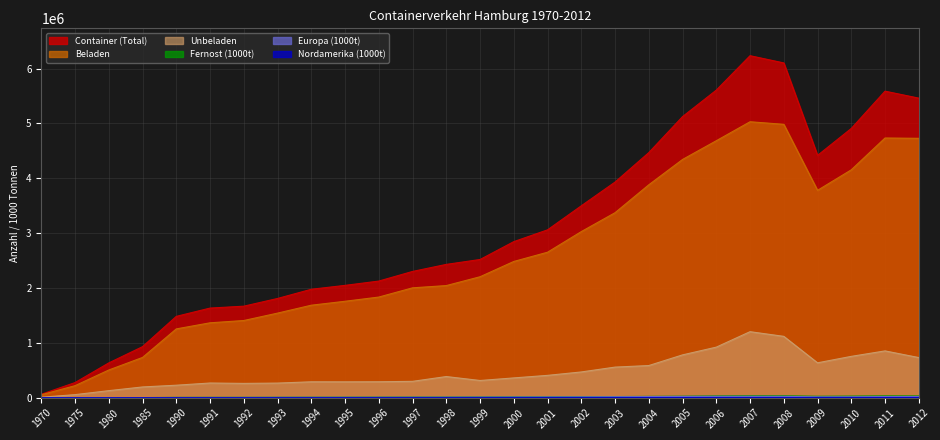

Which series has the largest total across all categories?

Container (Total)